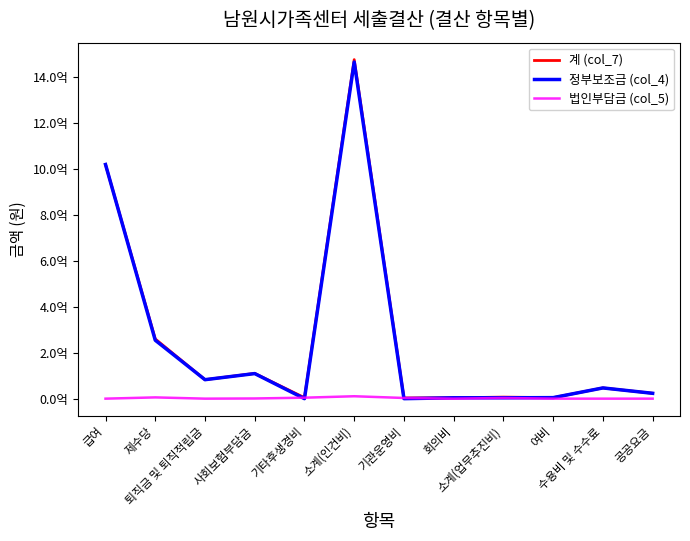

At which category does 정부보조금 (col_4) reach its first local peak?

사회보험부담금